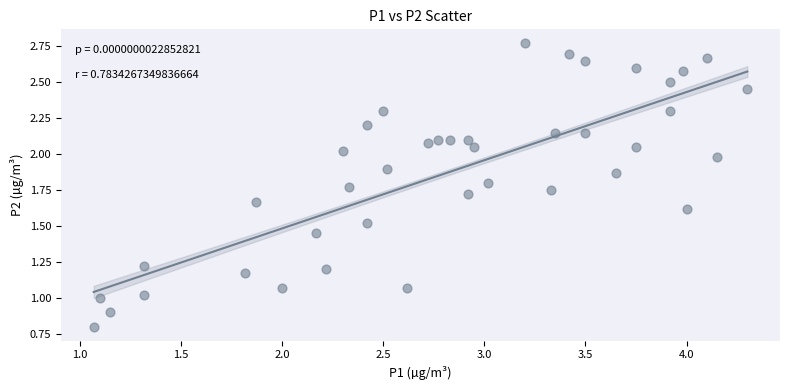

What is the range of X values (max minus min)?

3.2